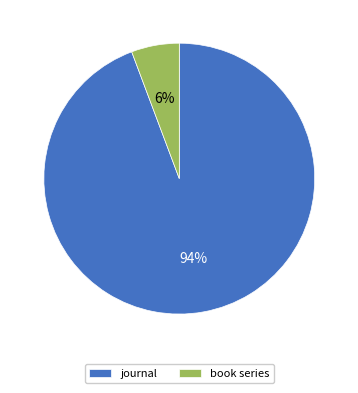

Is it true that journal is 94% of the pie?

True